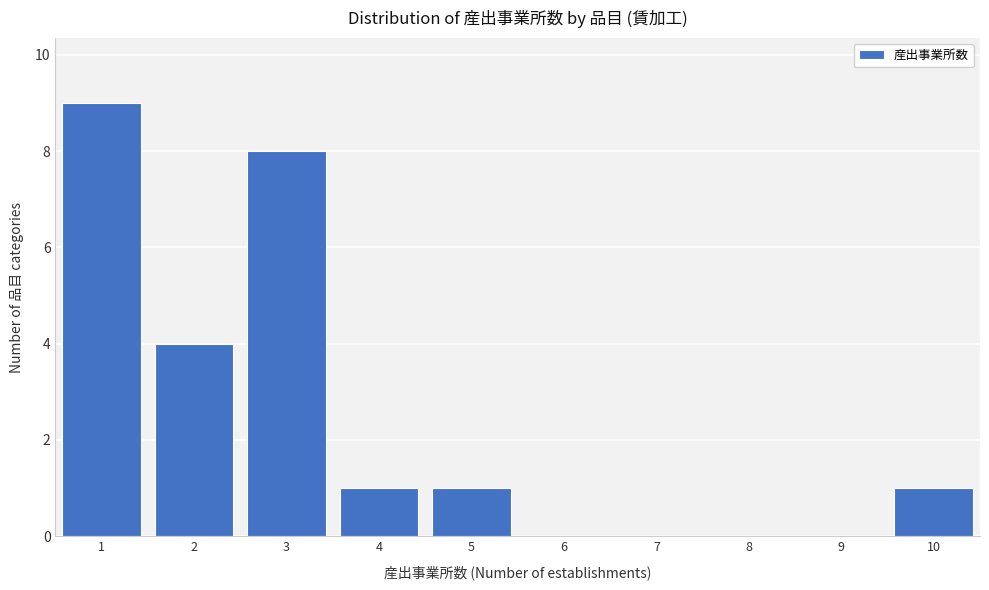

Reading left to right, transcribe this chart: for each bar, give the range it covers on the x-axis and its height. The values are not printed on the chart, so give them approximately, as read against the axis.

0.5 to 1.5: 9
1.5 to 2.5: 4
2.5 to 3.5: 8
3.5 to 4.5: 1
4.5 to 5.5: 1
5.5 to 6.5: 0
6.5 to 7.5: 0
7.5 to 8.5: 0
8.5 to 9.5: 0
9.5 to 10.5: 1